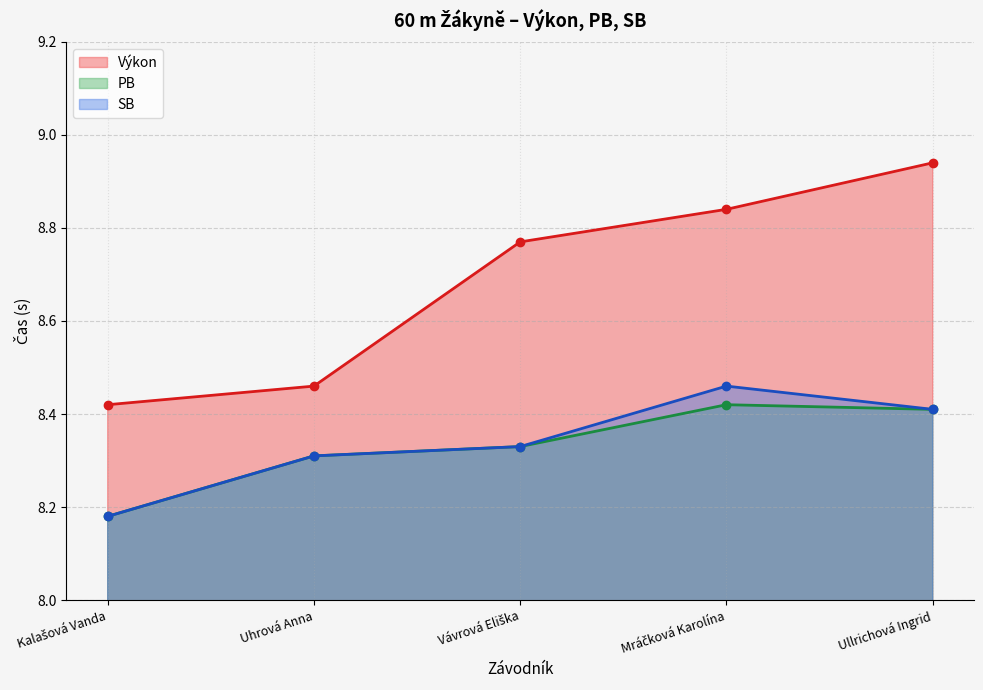

What is the difference between the SB values at Kalašová Vanda and Uhrová Anna?

0.1